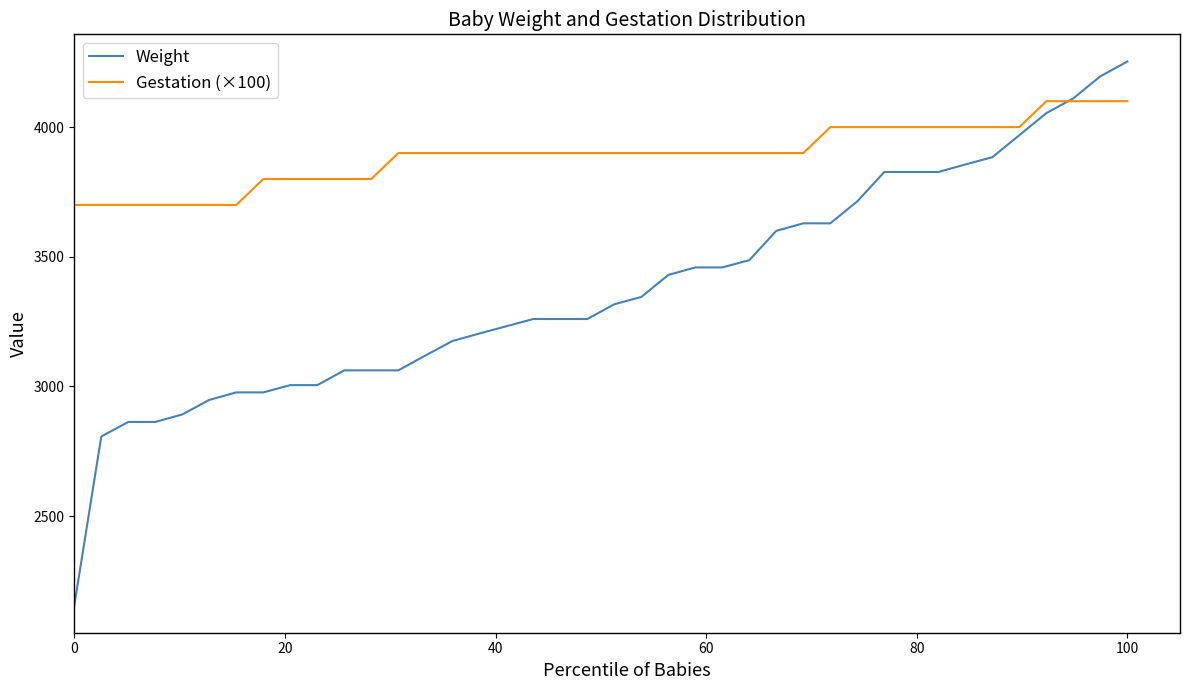

Rank the series by their maximum value, from highest to lowest.

Weight, Gestation (×100)